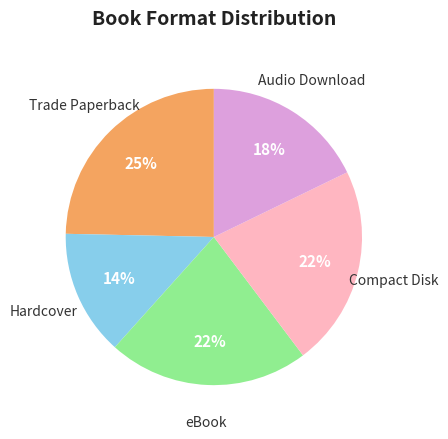

Which category has the biggest portion of the pie?

Trade Paperback